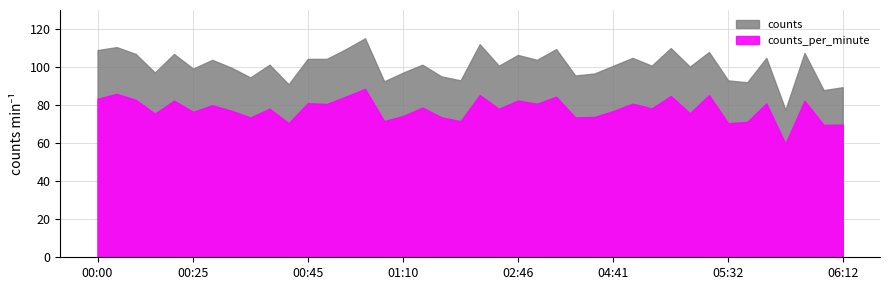

How many data points in counts_per_minute are above 78?

22